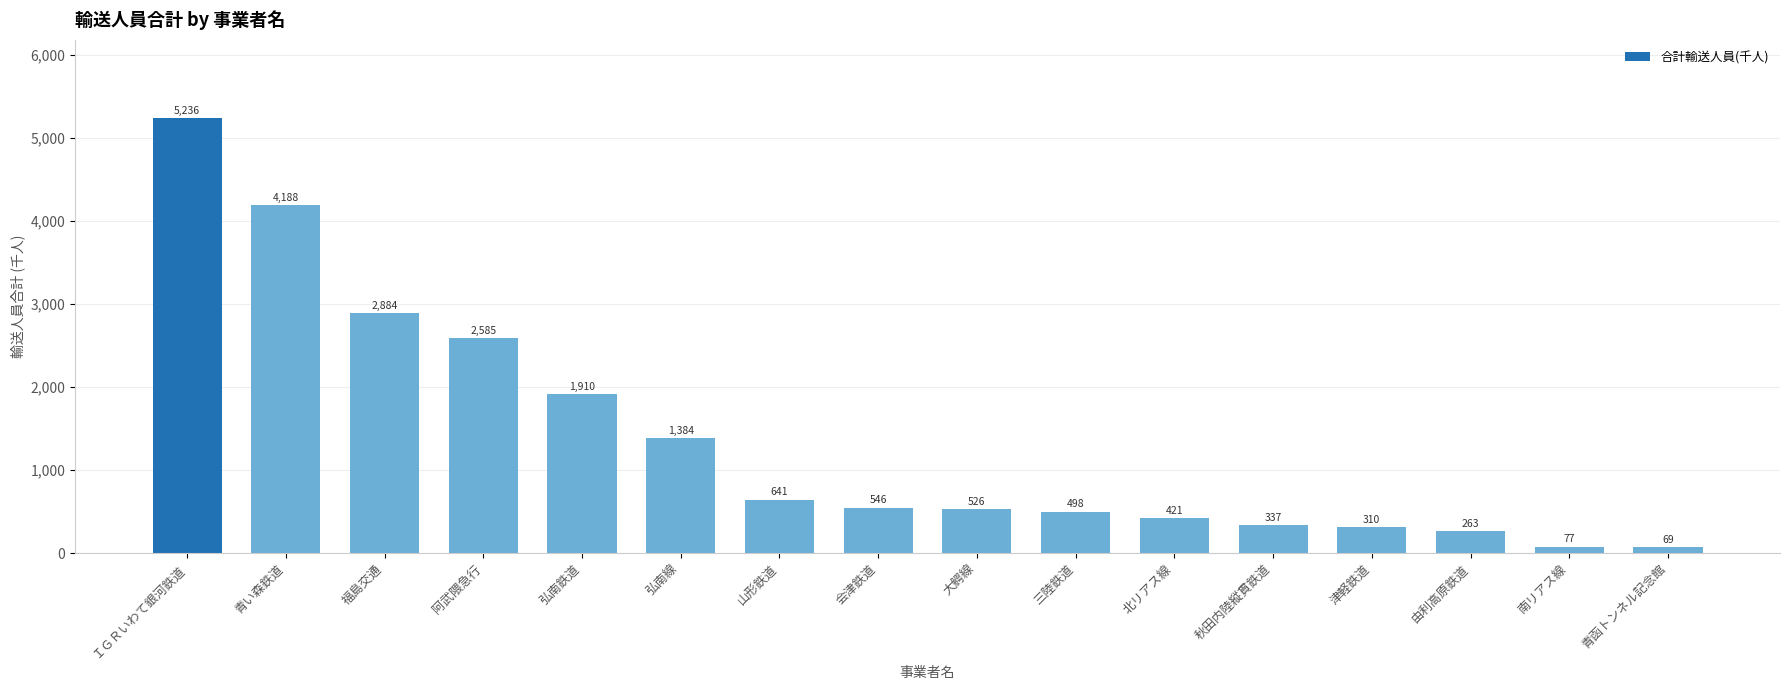

Reading left to right, what are all the values shown in this chart?

ＩＧＲいわて銀河鉄道=5236	青い森鉄道=4188	福島交通=2884	阿武隈急行=2585	弘南鉄道=1910	弘南線=1384	山形鉄道=641	会津鉄道=546	大鰐線=526	三陸鉄道=498	北リアス線=421	秋田内陸縦貫鉄道=337	津軽鉄道=310	由利高原鉄道=263	南リアス線=77	青函トンネル記念館=69